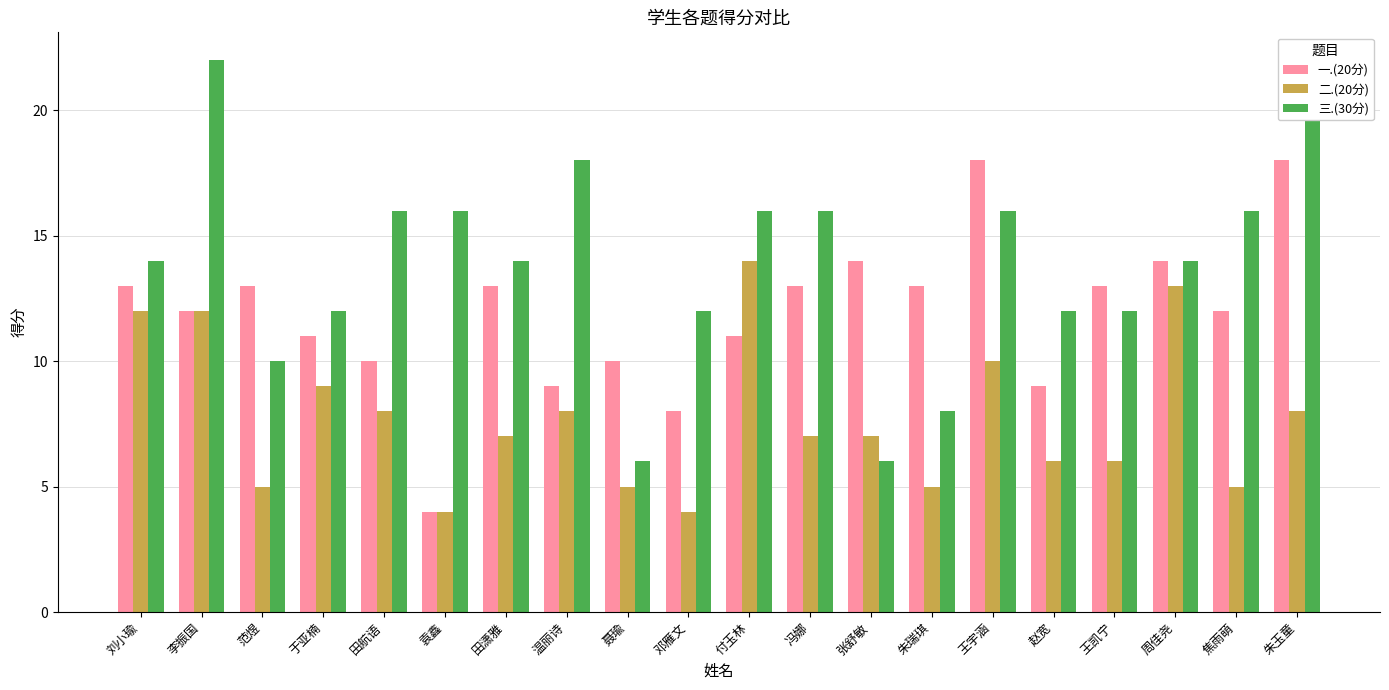

How many bars are there in each group?

3